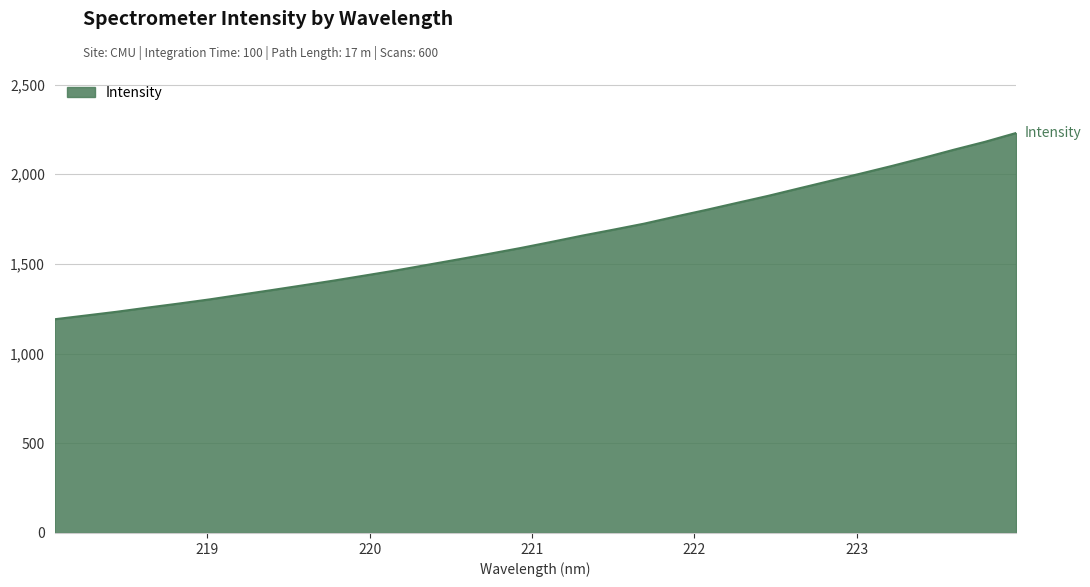

What is the difference between the maximum and minimum values?

1038.5